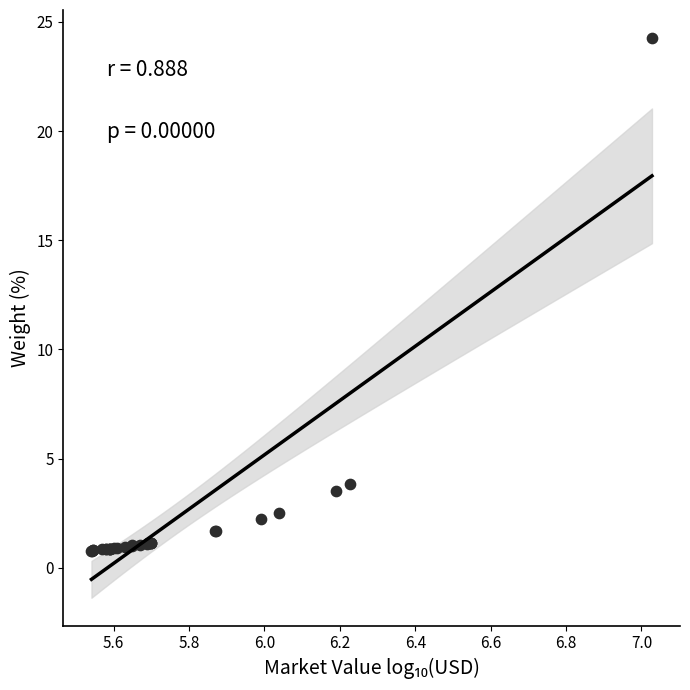

What Y value in the scatter plot is closest to 12?

3.8